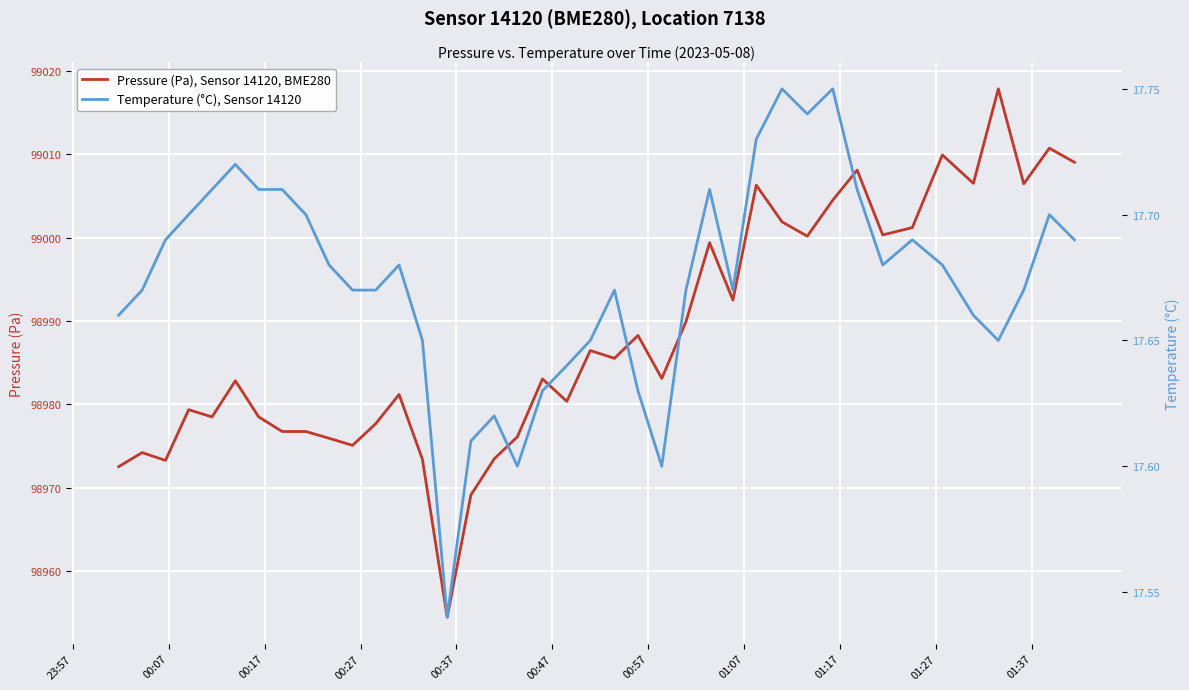

What is the lowest value of the Pressure (Pa), Sensor 14120, BME280 series?

98954.4